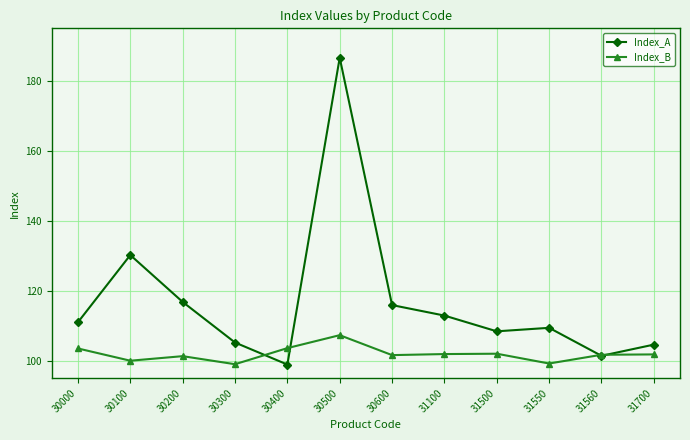

What is the minimum value shown in the chart?

98.9